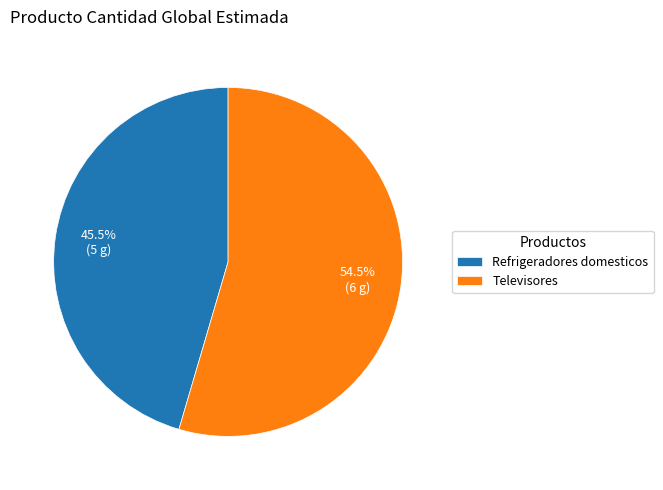

Does Televisores represent more than half of the total?

Yes